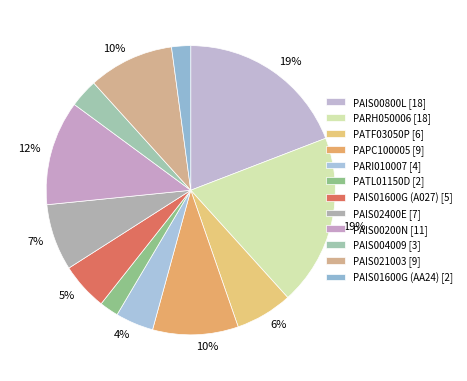

Rank the categories by value from highest to lowest.

PAIS00800L [18], PARH050006 [18], PAIS00200N [11], PAPC100005 [9], PAIS021003 [9], PAIS02400E [7], PATF03050P [6], PAIS01600G A027 [5], PARI010007 [4], PAIS004009 [3], PATL01150D [2], PAIS01600G AA24 [2]